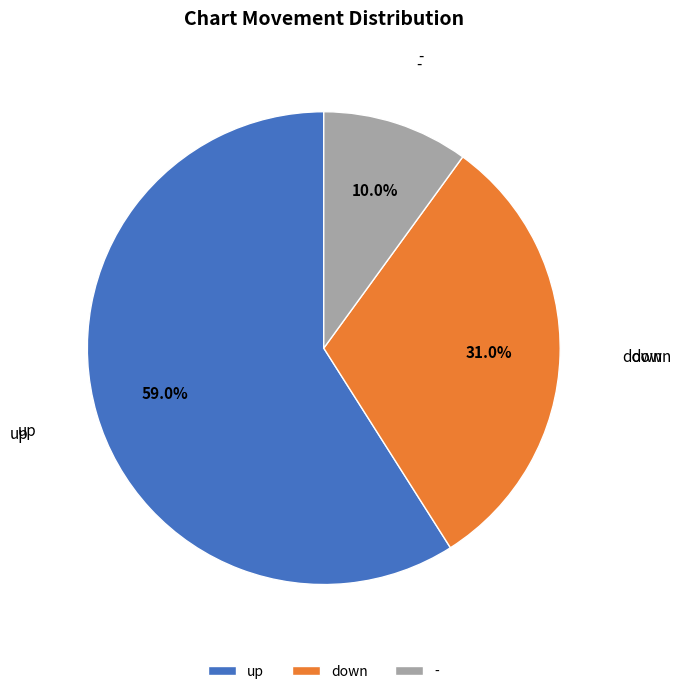

To the nearest percent, what is the difference between the up and - slice percentages?

49%